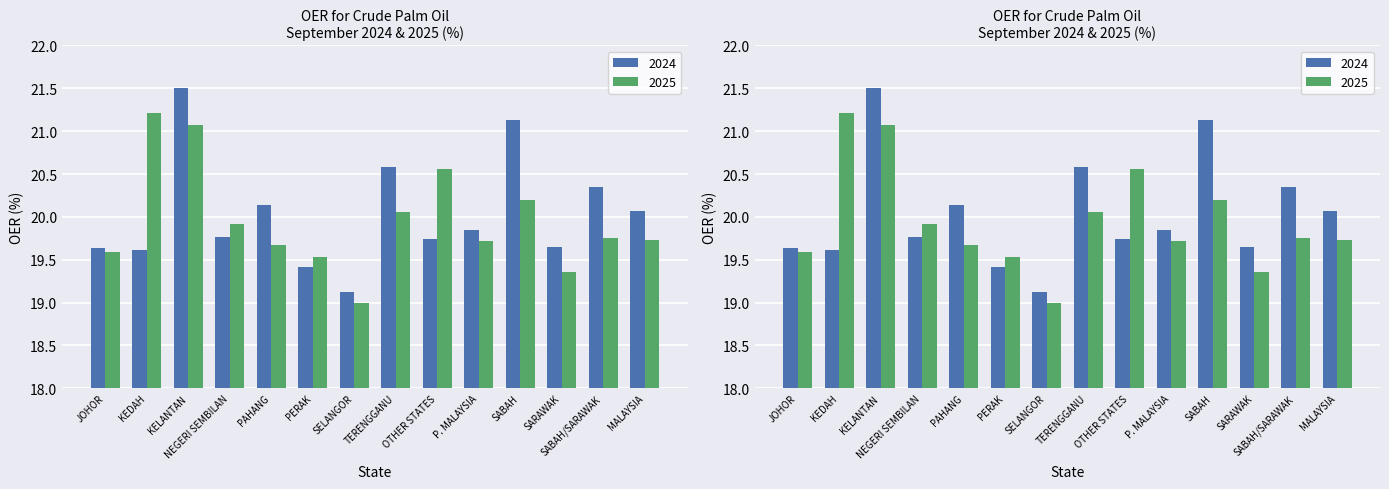

What is the total value across all series at OTHER STATES?

40.3